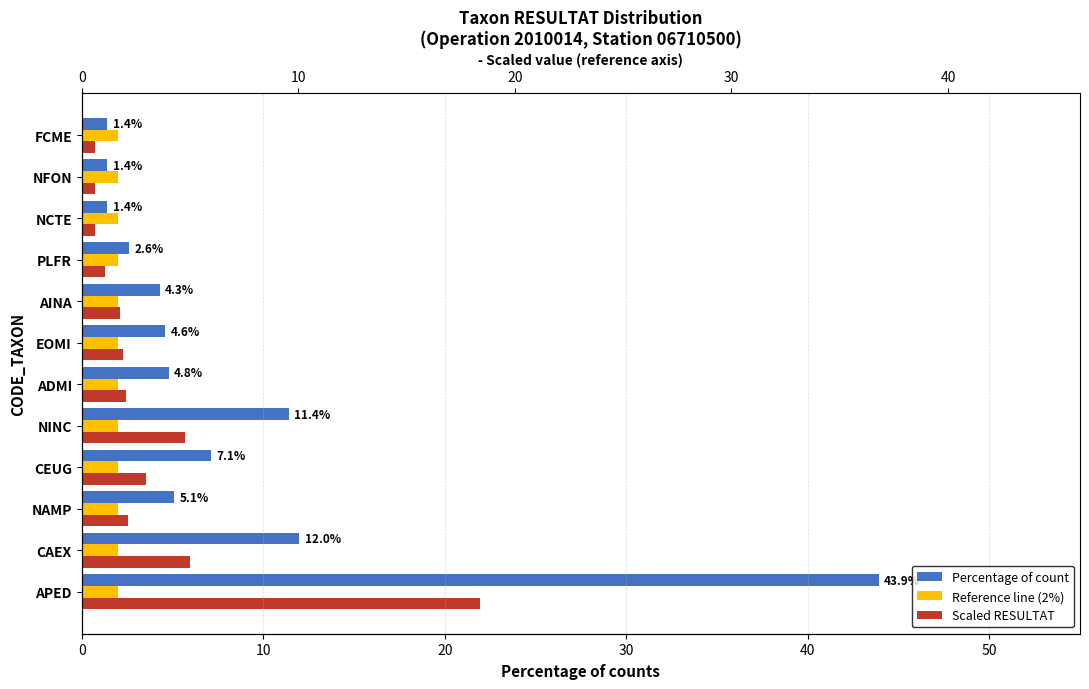

The value of Percentage of count at PLFR is 3.6. True or false?

False